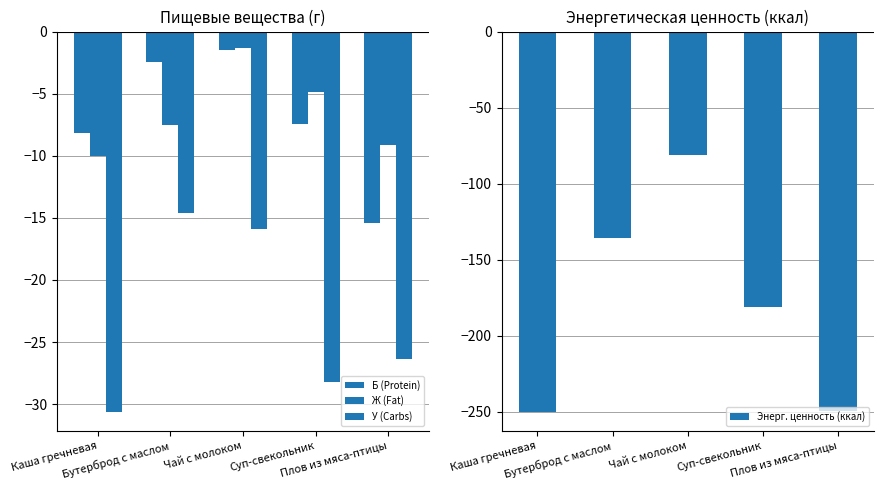

Which has a higher value, Чай с молоком or Суп-свекольник?

Чай с молоком